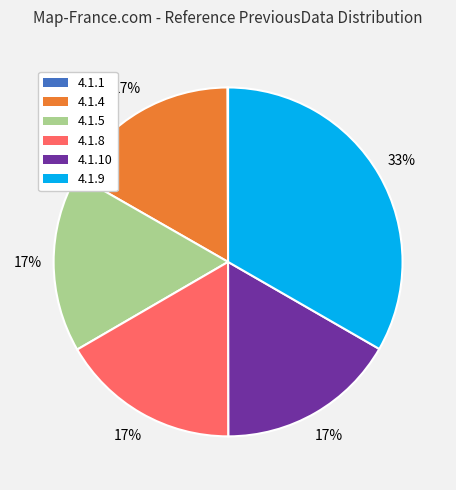

Does any single category account for the majority?

No